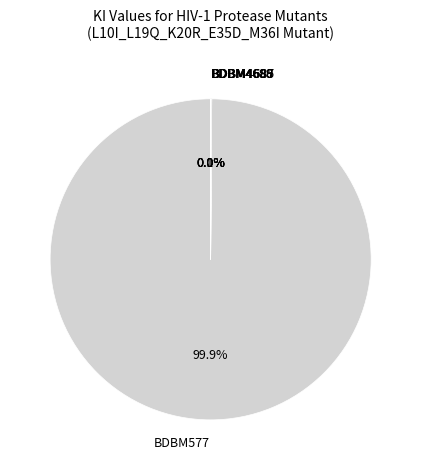

Which slice is the largest?

BDBM577